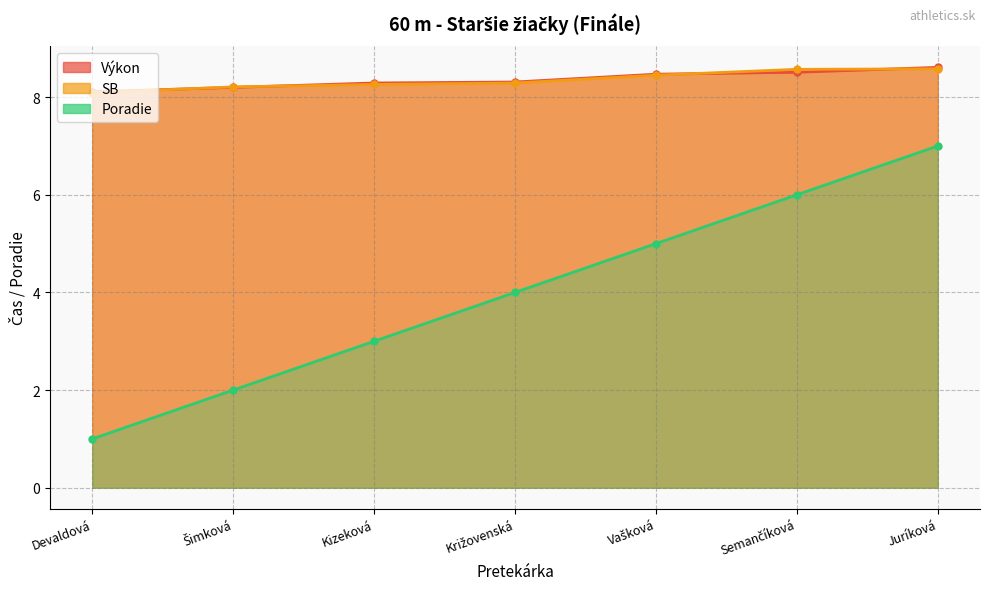

At how many categories does at least one series exceed 2?

7